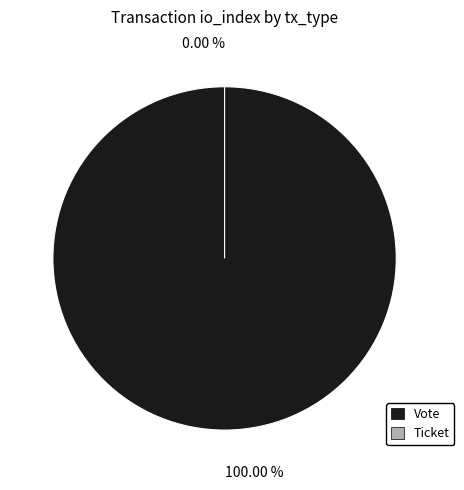

Is it true that Vote is 100% of the pie?

True